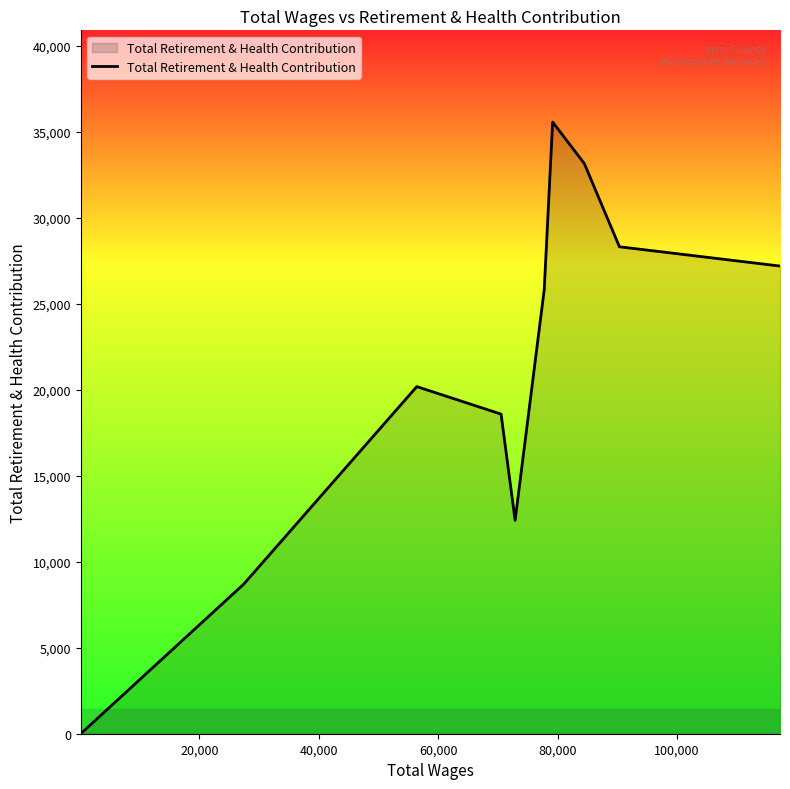

What is the difference between the maximum and minimum values?

35574